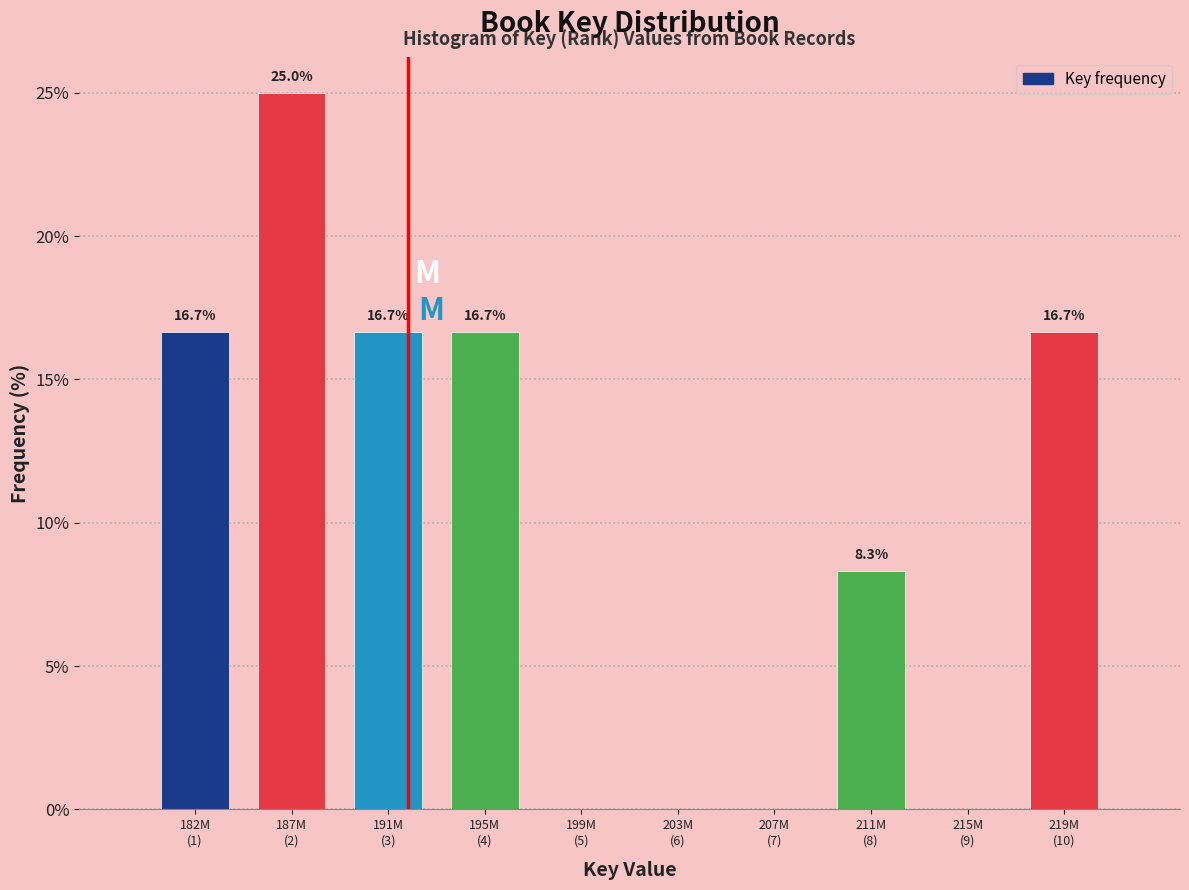

What is the greatest value displayed?

25.0